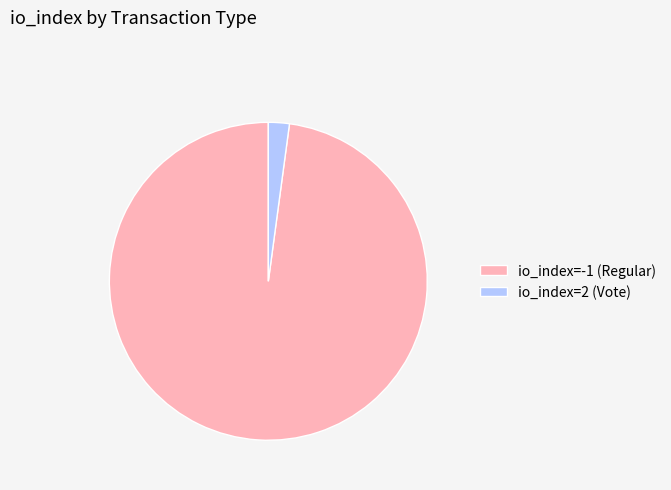

Which has a higher value, io_index=-1 (Regular) or io_index=2 (Vote)?

io_index=-1 (Regular)